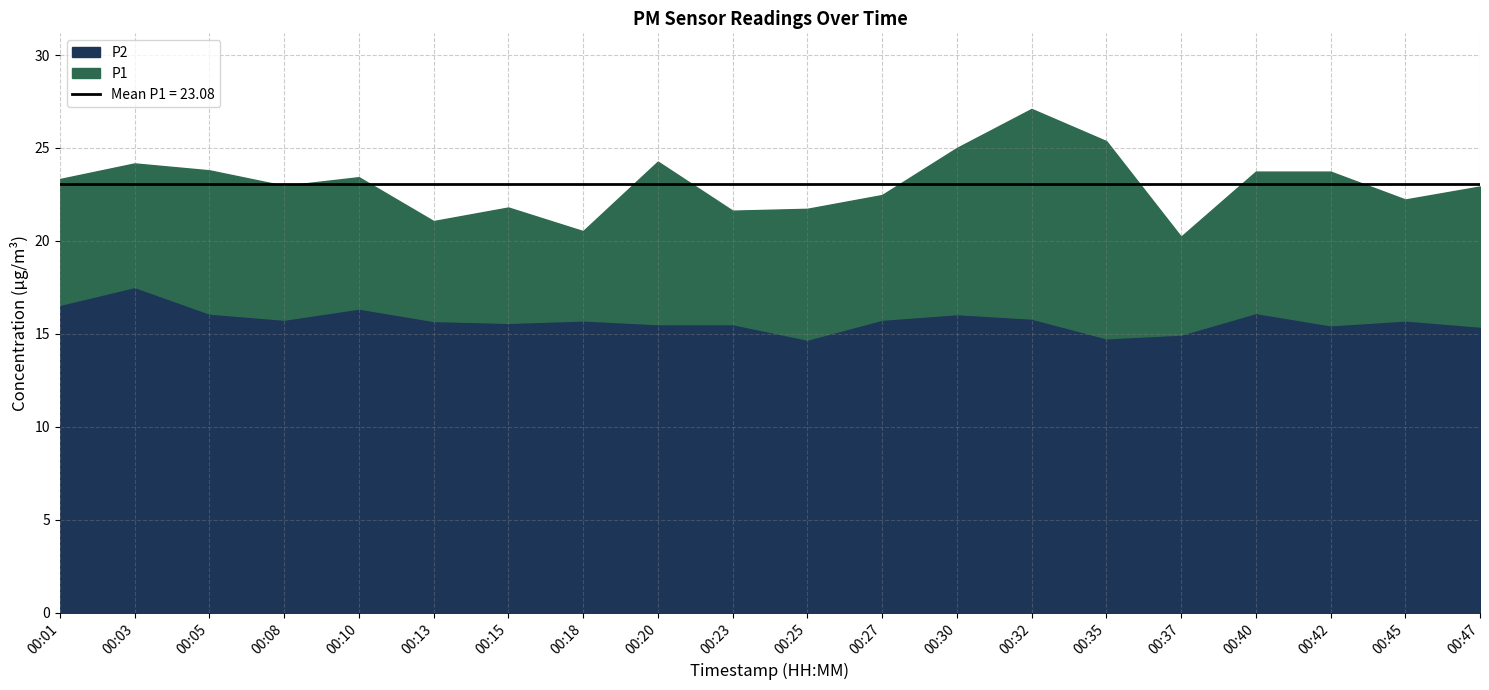

In P1, how many points are higher than both neighbors (excluding endpoints)?

5